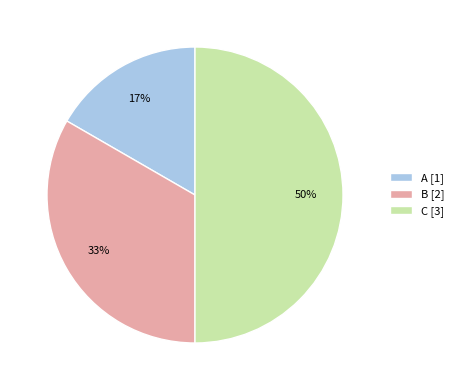

True or false: B accounts for 21% of the total.

False